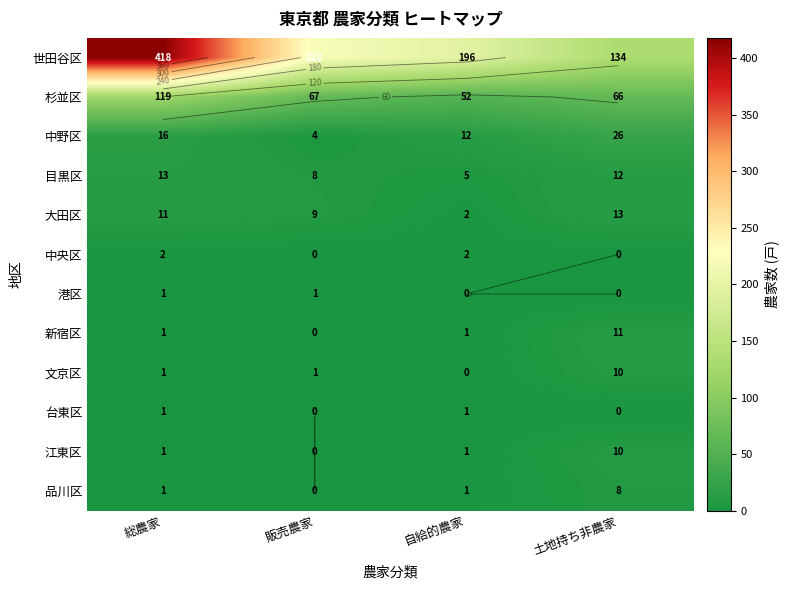

Is it true that 文京区 equals 1 at 総農家?

True